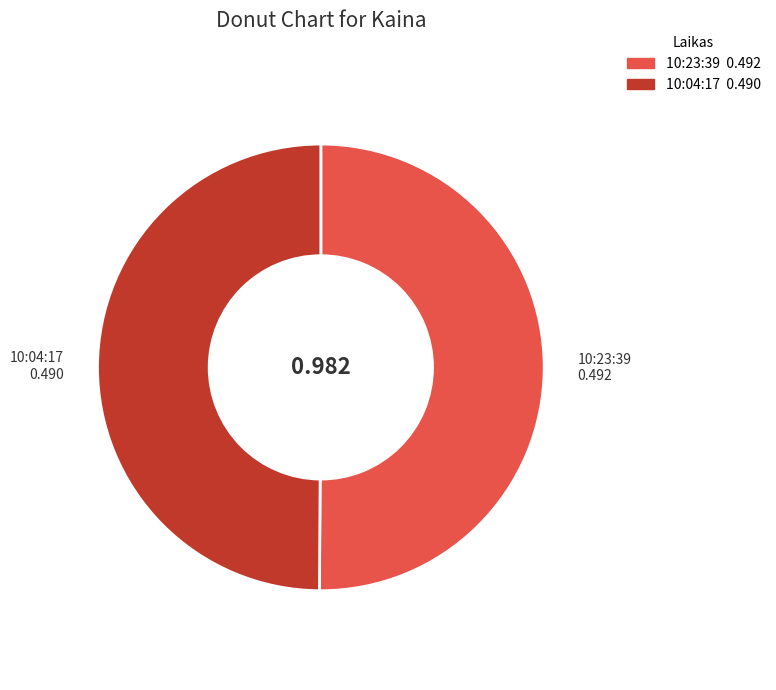

Combined, do 10:23:39 and 10:04:17 account for over 50%?

Yes